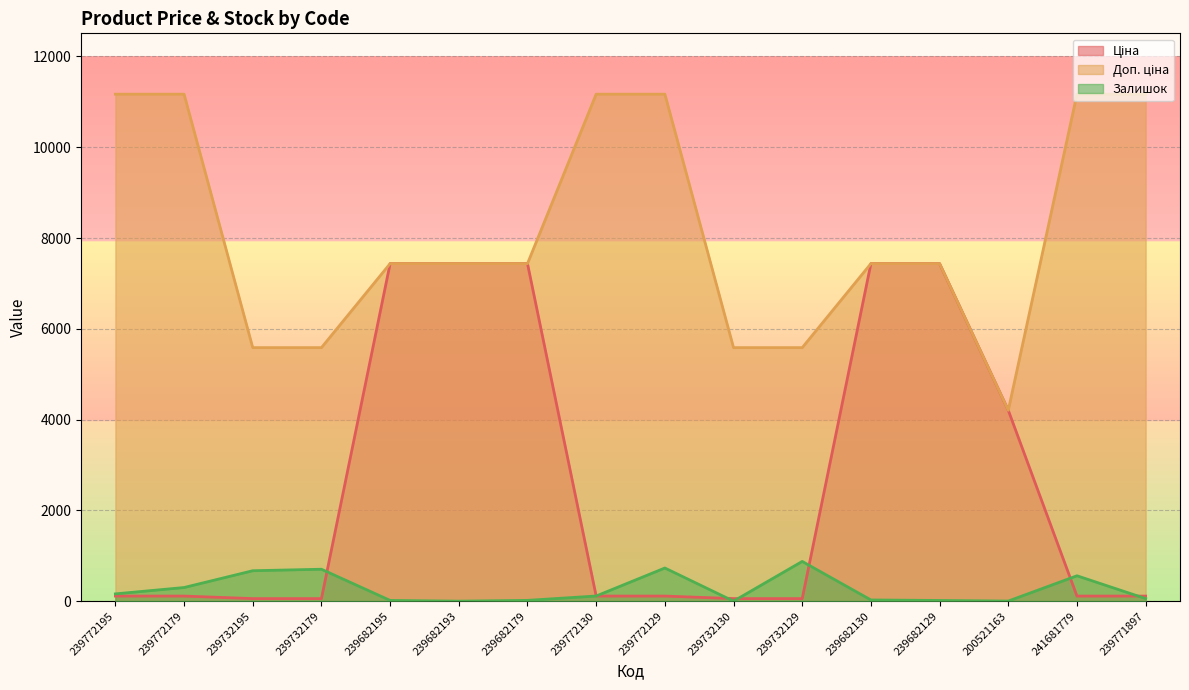

Where do Залишок and Ціна first cross each other?

239732179 and 239682195